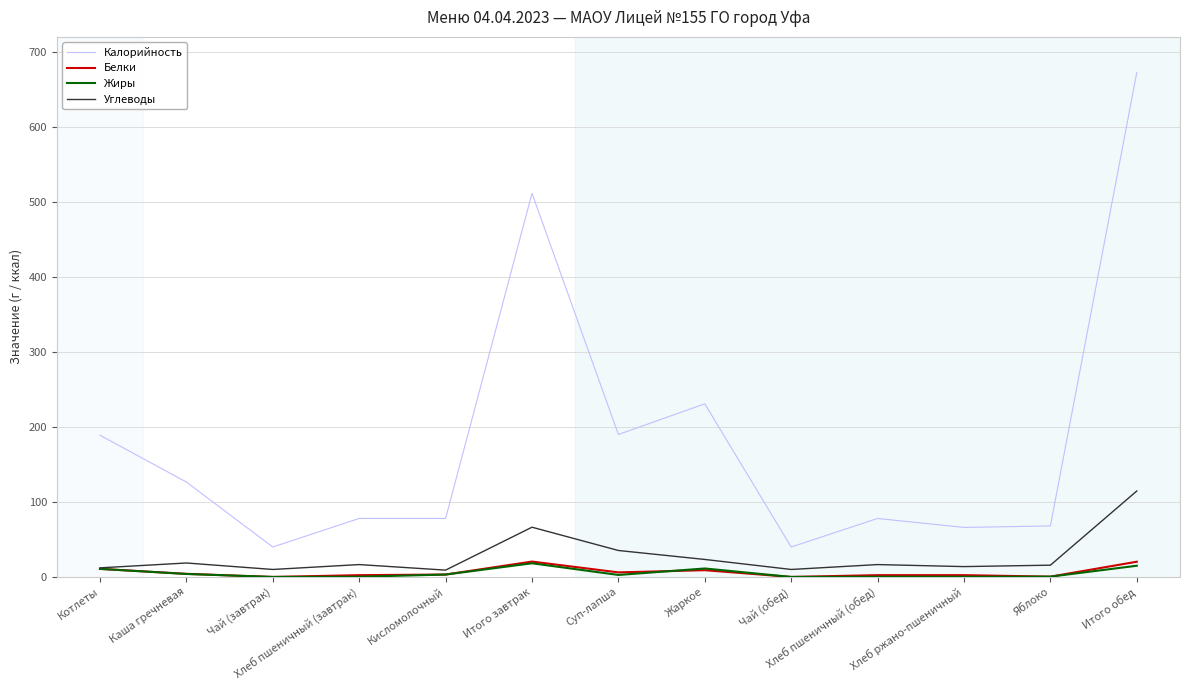

Which series has the widest spread of values?

Калорийность